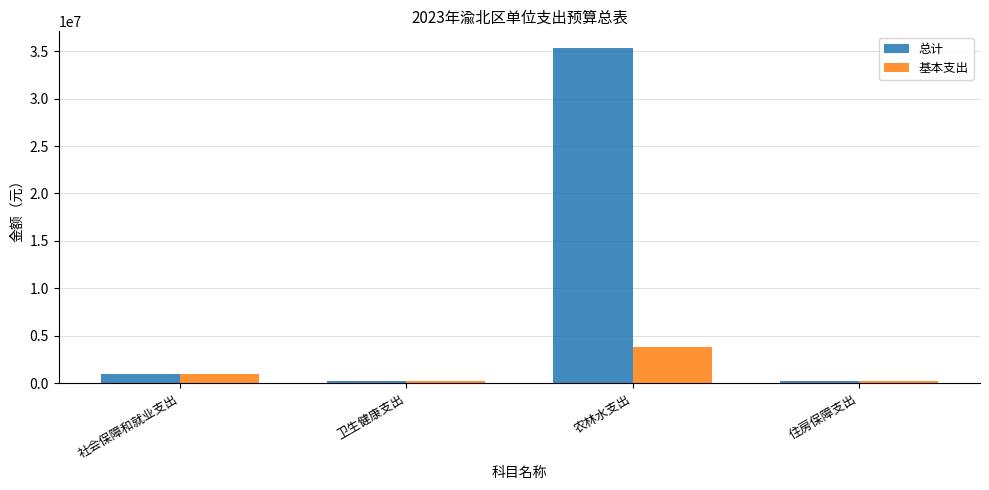

List the series in order of their overall mean, lowest first.

基本支出, 总计